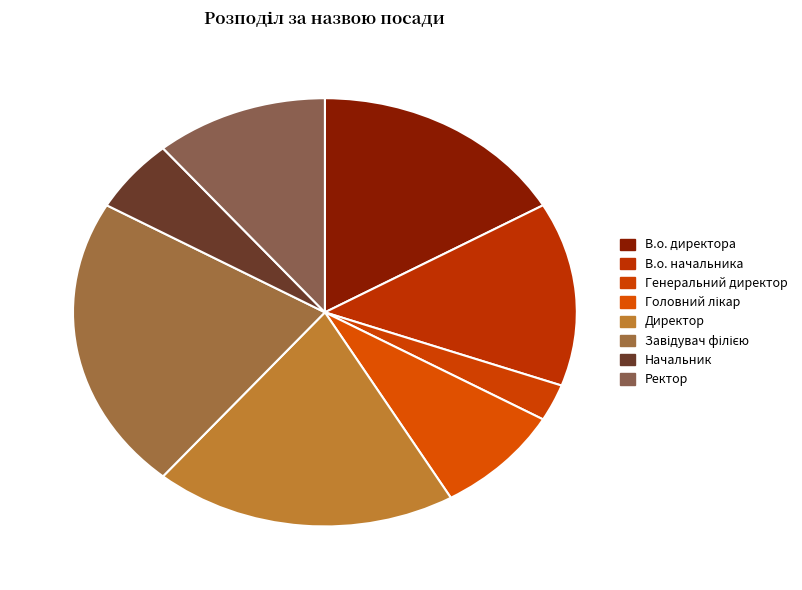

To the nearest percent, what is the average slice percentage?

12%